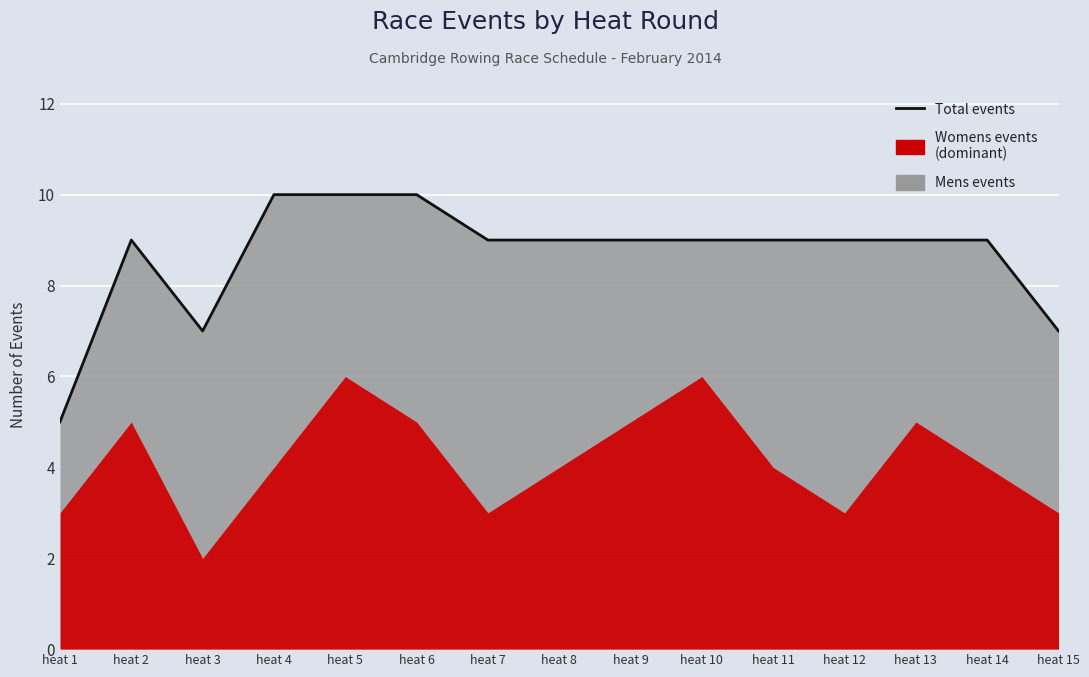

How many interior local peaks (higher than both neighbors) does the data have?

1